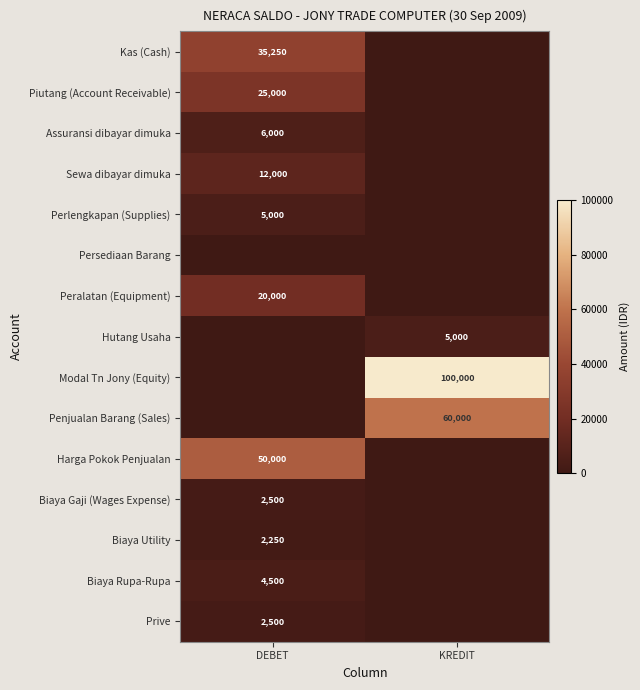

The Assuransi dibayar dimuka series shows 6000 at DEBET. True or false?

True